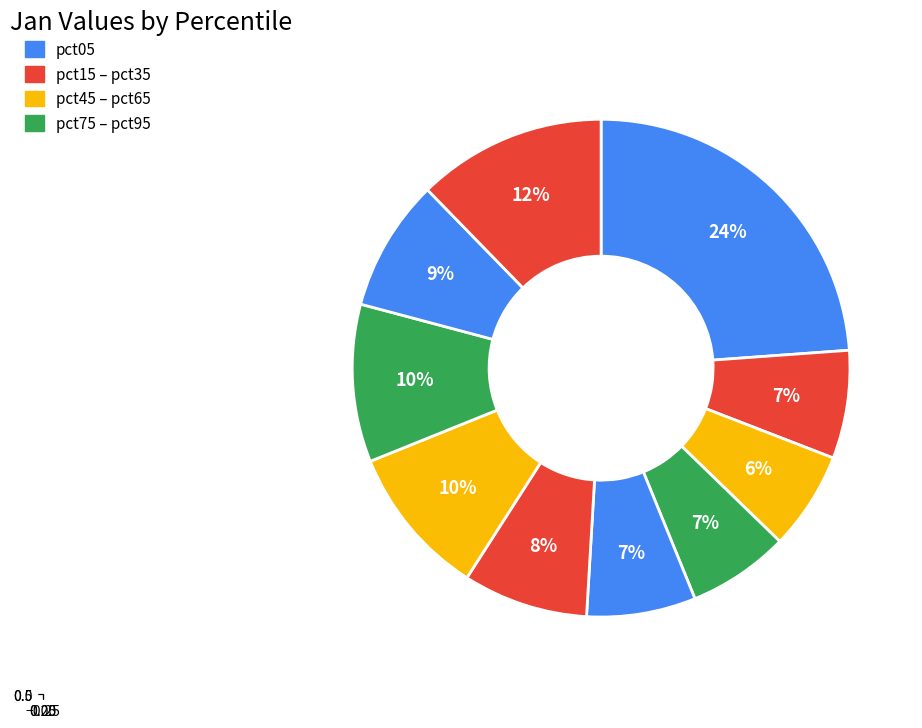

Is pct65 the majority of the pie?

No